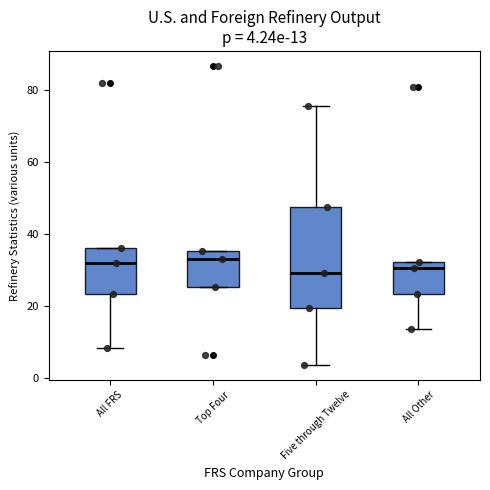

Which box is the tallest, from its lower edge to its upper edge?

Five through Twelve